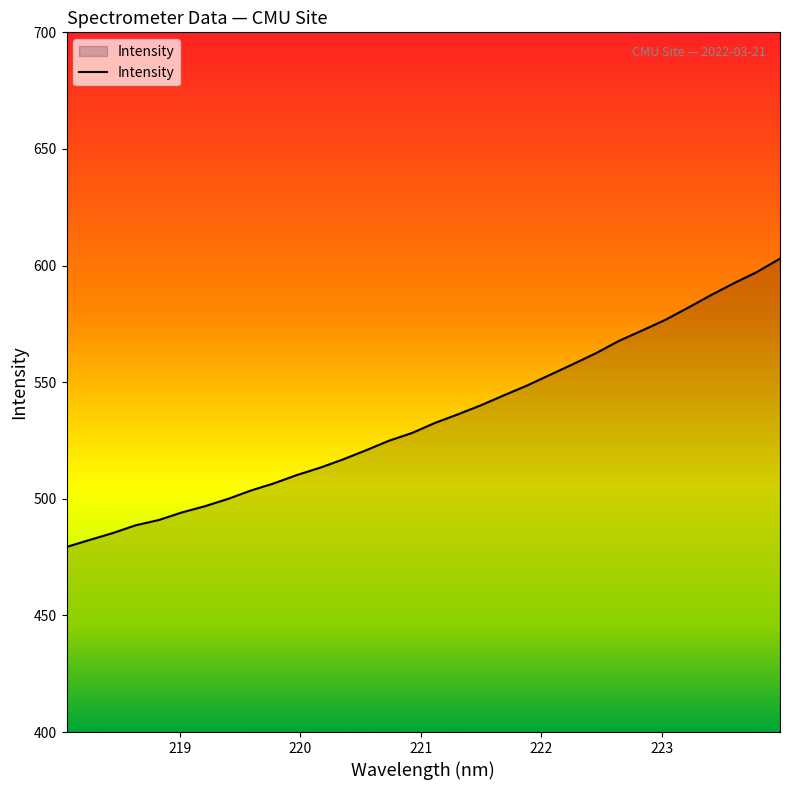

What is the difference between the second highest and minimum values?

117.9